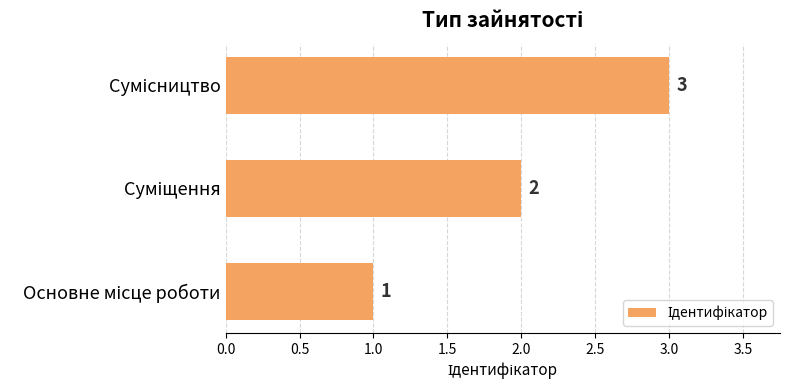

How many values are between 1 and 3?

3